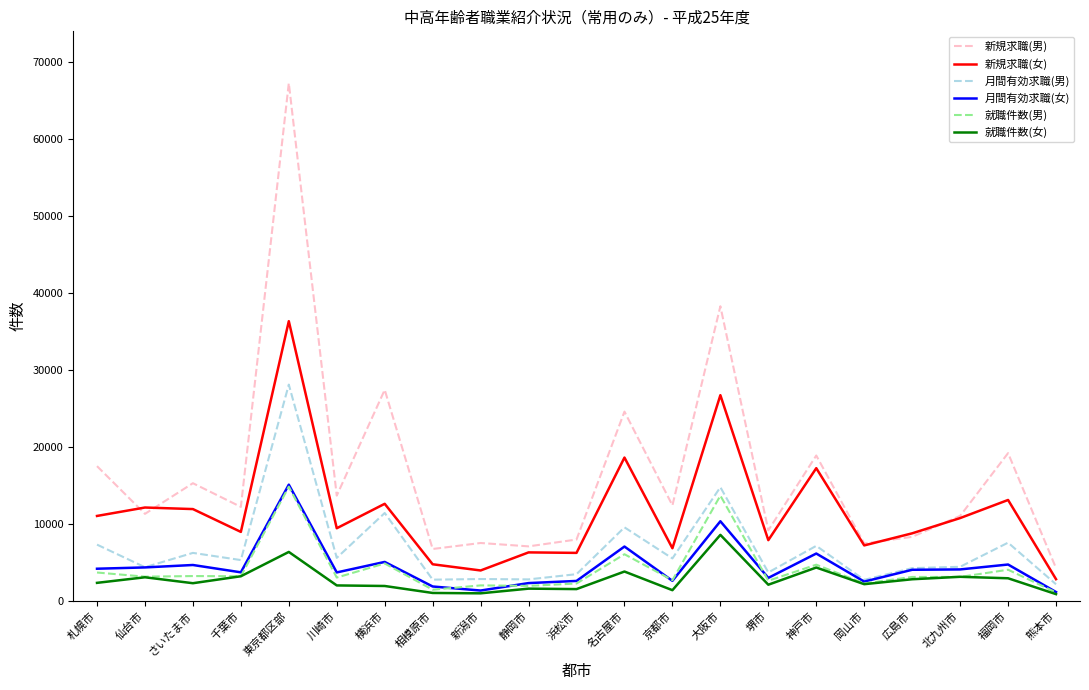

Which category has the highest value in the 月間有効求職(女) series?

東京都区部